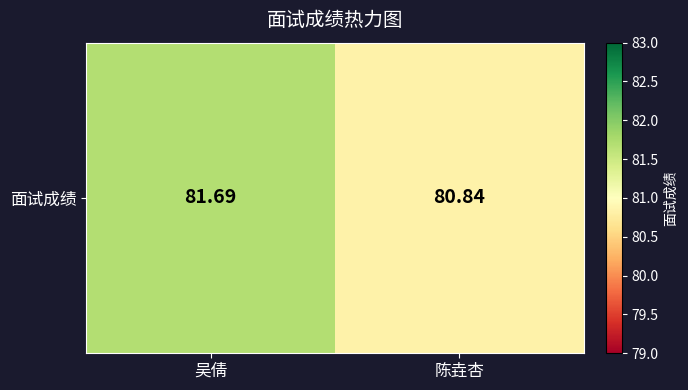

What value does the data have at 陈垚杏?

80.8